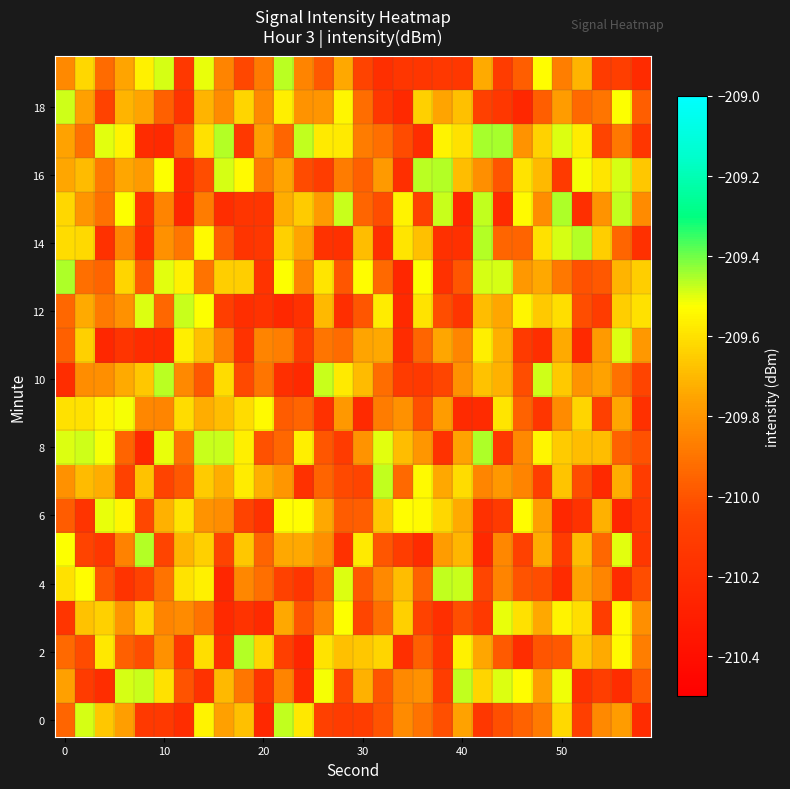

How many distinct data groups are displayed?

20